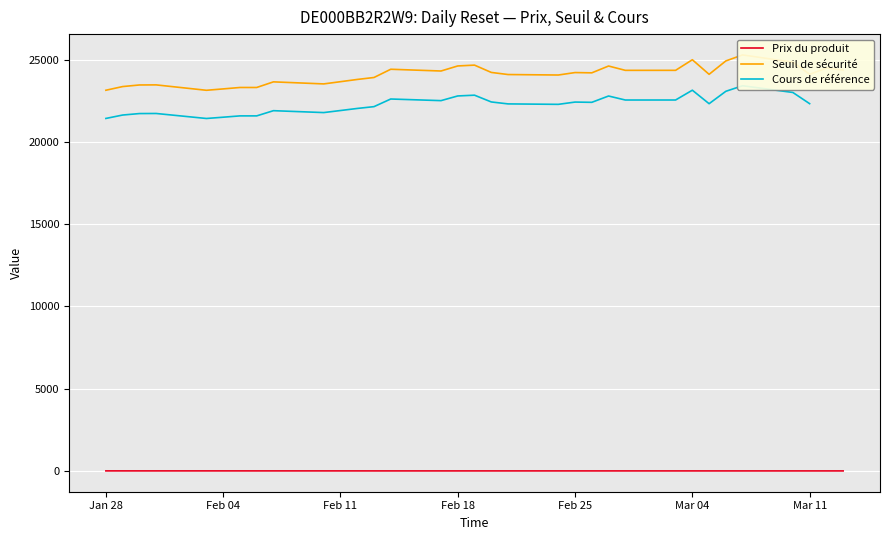

At which label does Prix du produit first exceed 1?

Jan 28